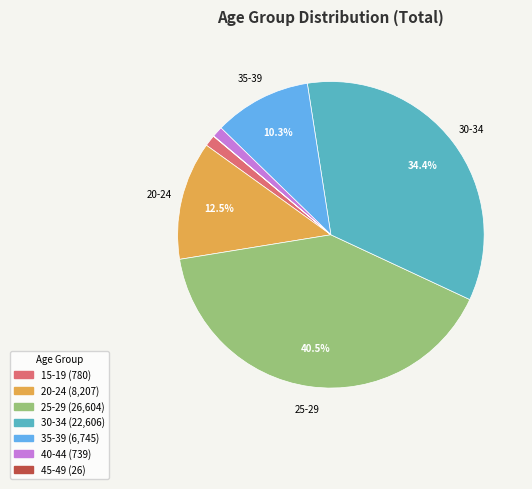

How much of the chart is everything except 20-24?

87.5%